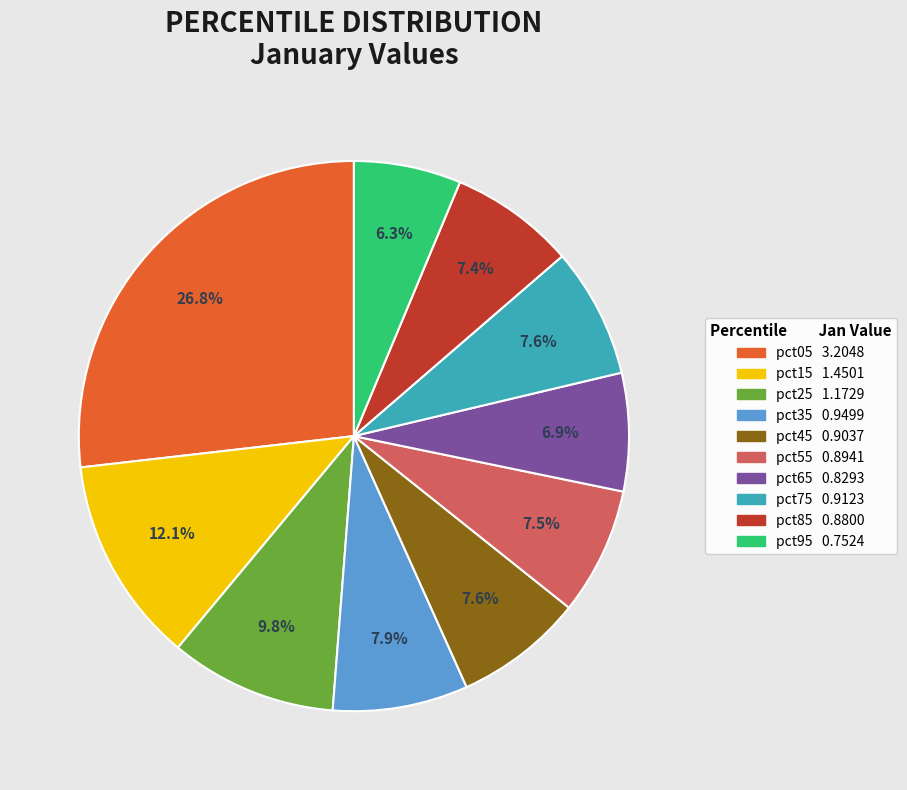

To the nearest percent, what is the combined percentage of pct25 and pct85?

17%